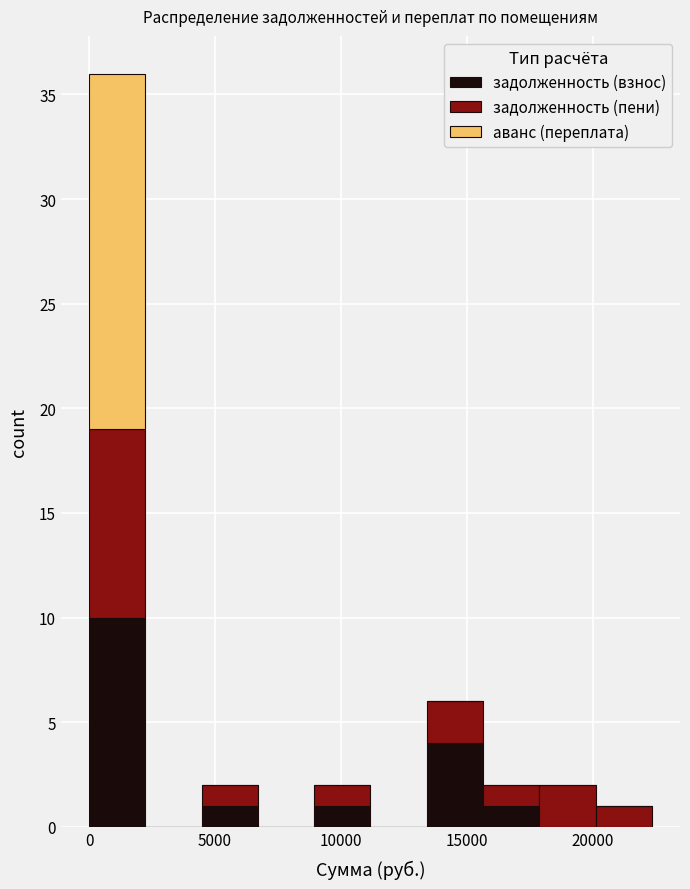

Reading left to right, list every stacked bar in this chart as the range it spans on the x-axis followed by its total height. Neither the bar edges nor the heights are printed on the chart, so give them approximately, as read against the axes.

0 to 2000: 36
2000 to 4500: 0
4500 to 6500: 2
6500 to 9000: 0
9000 to 11000: 2
11000 to 13500: 0
13500 to 15500: 6
15500 to 18000: 2
18000 to 20000: 2
20000 to 22500: 1